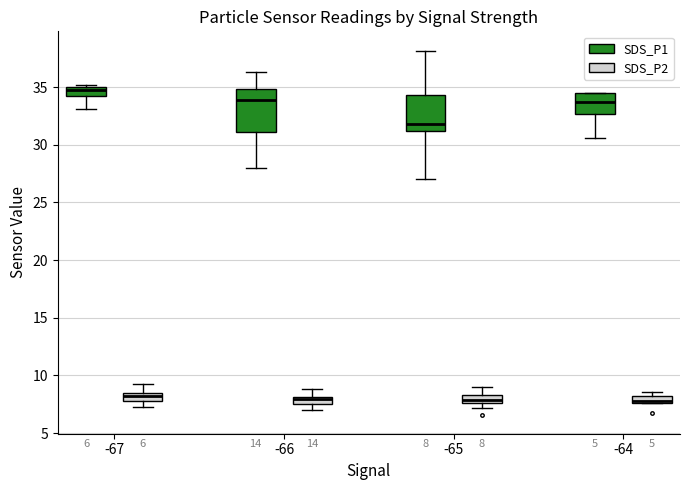

Which box is the tallest, from its lower edge to its upper edge?

-66 (SDS_P1)